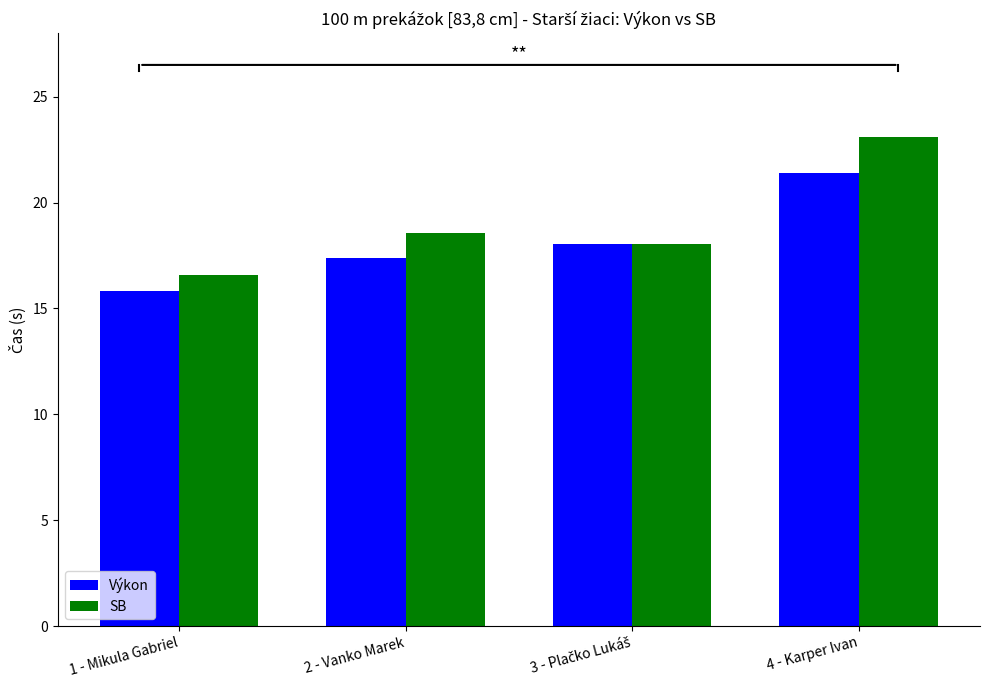

Where does the SB series first go above 18?

2 - Vanko Marek